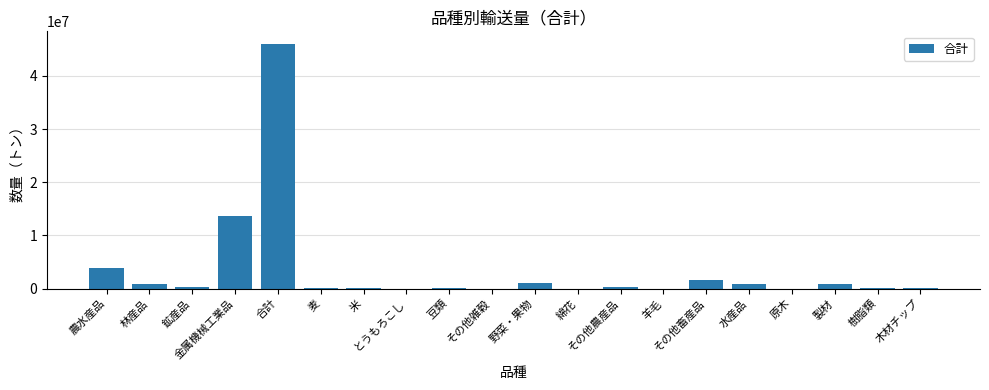

What is the greatest value displayed?

46080106